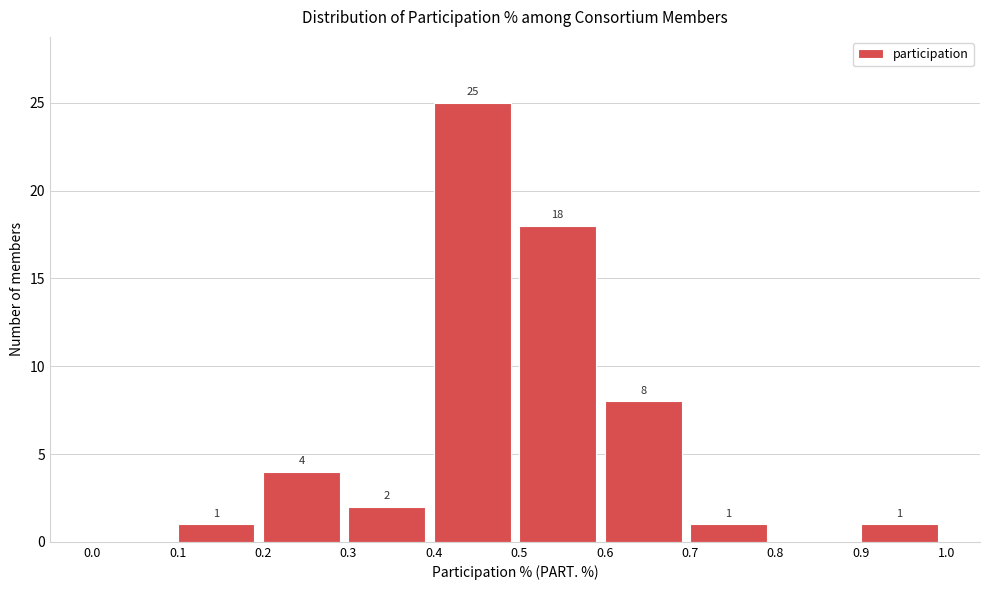

Over which range of the x-axis is the bar tallest?

0.4 to 0.5